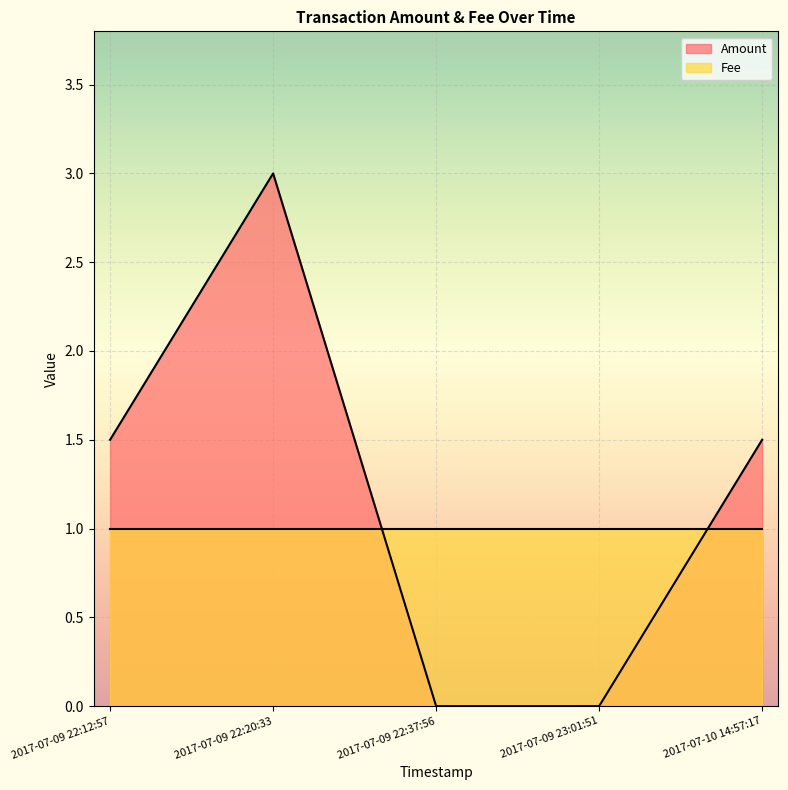

True or false: Amount and Fee intersect in this chart.

True